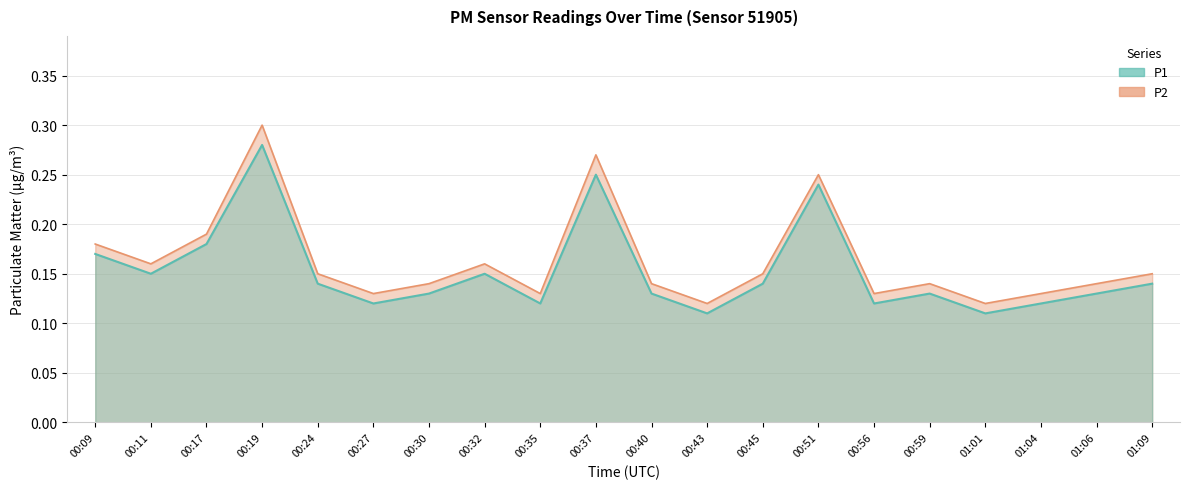

At how many categories does at least one series exceed 0?

20